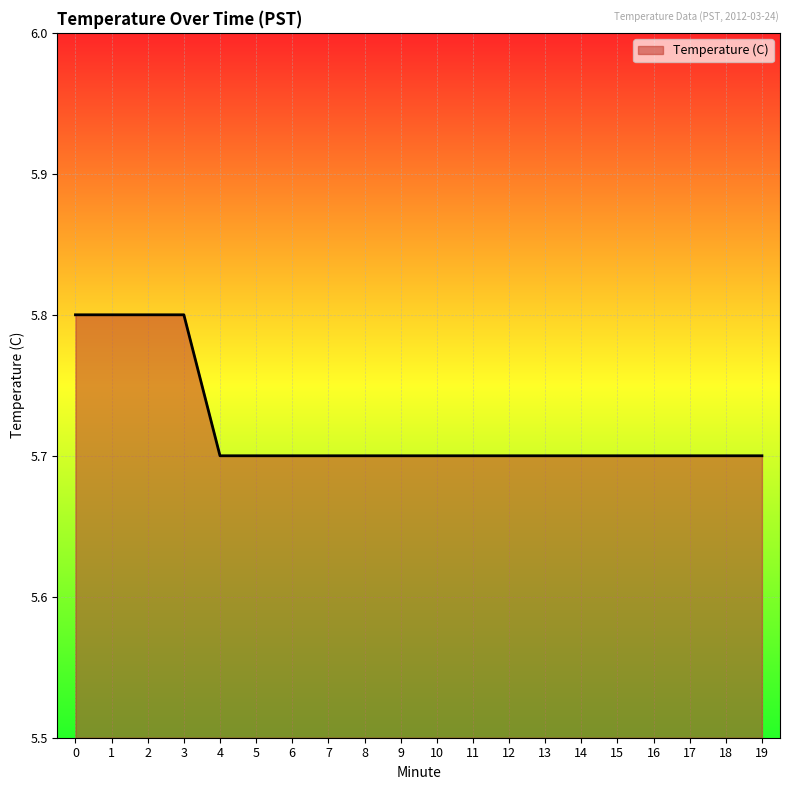

What is the minimum value shown in the chart?

5.7